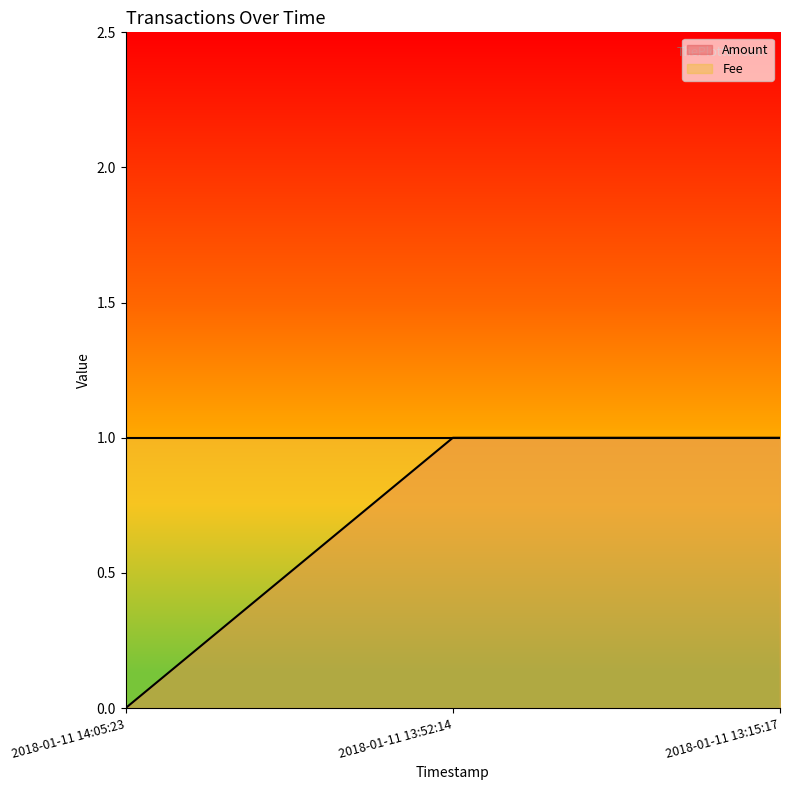

At which category does the chart reach its peak across all series?

2018-01-11 13:52:14